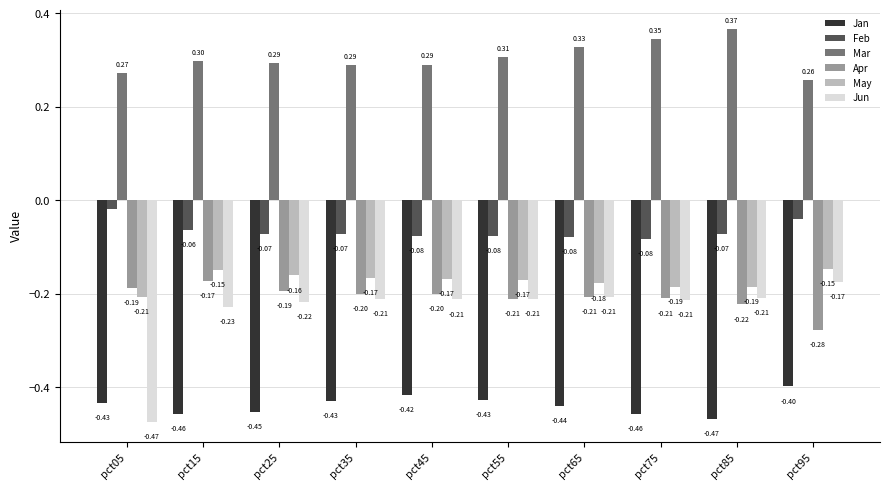

What is the value of the Mar bar at the 3rd from the left?

0.3